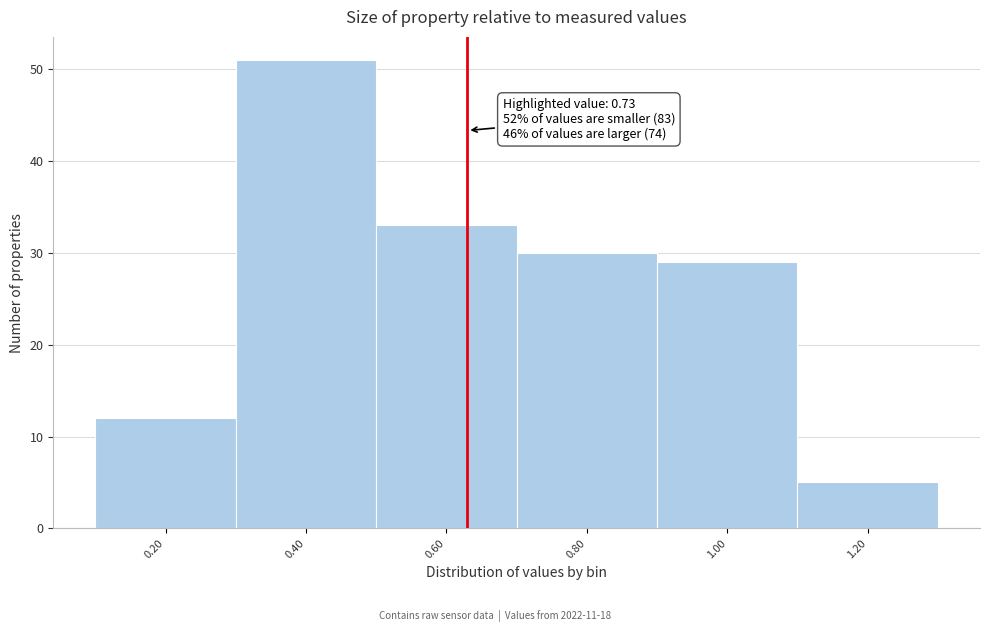

Reading left to right, extract all data points from this chart.

12	51	33	30	29	5